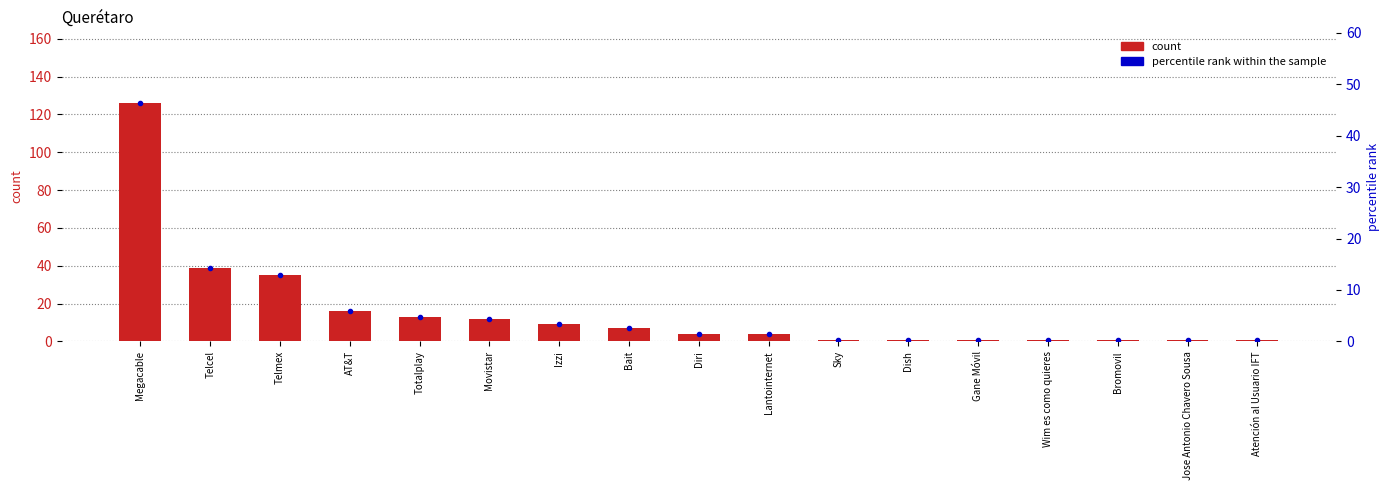

What is the difference between the maximum and minimum values in the count series?

125.0